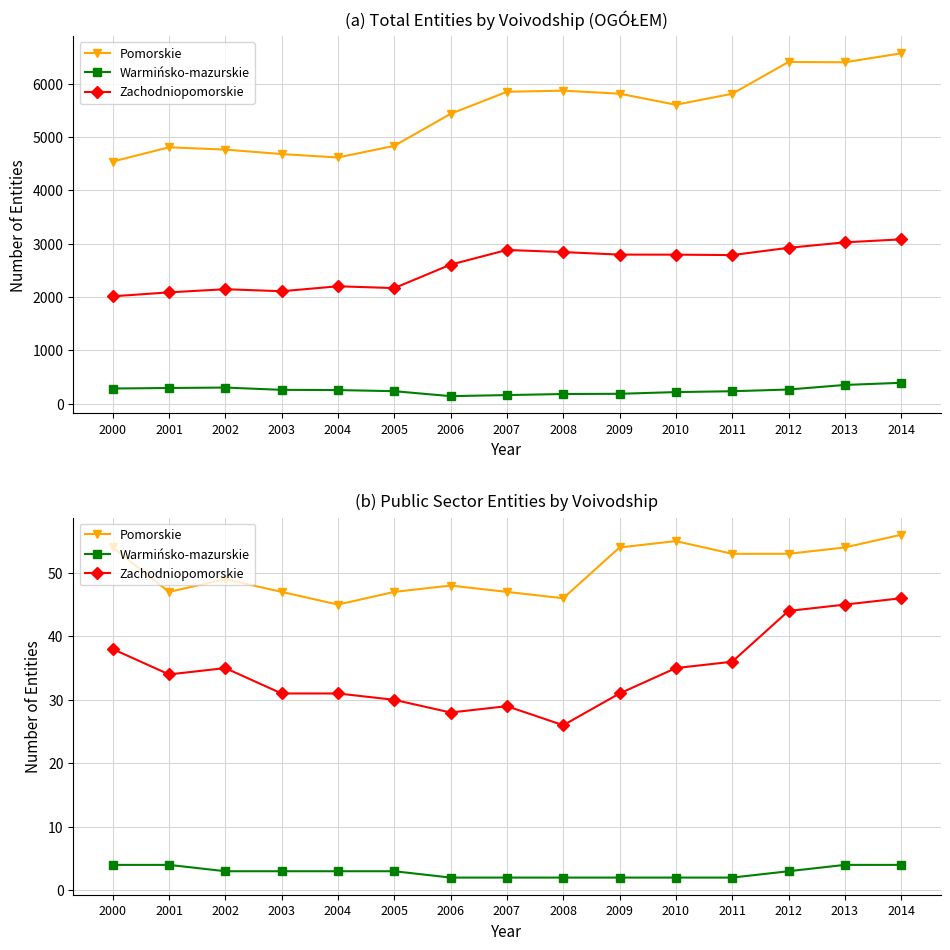

At which label does Pomorskie reach its minimum?

2004